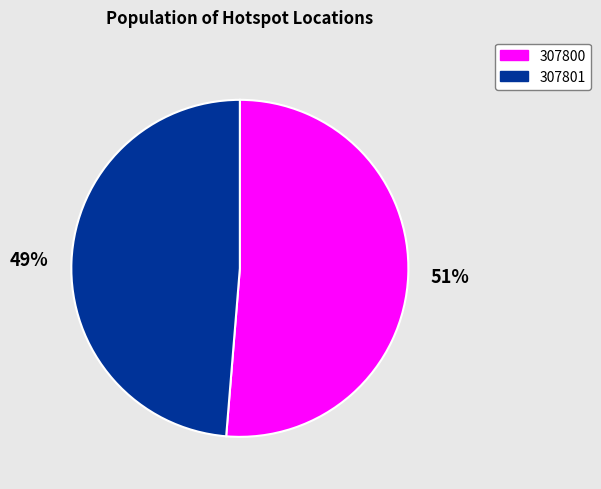

To the nearest percent, what percentage of the pie is 307800?

51%